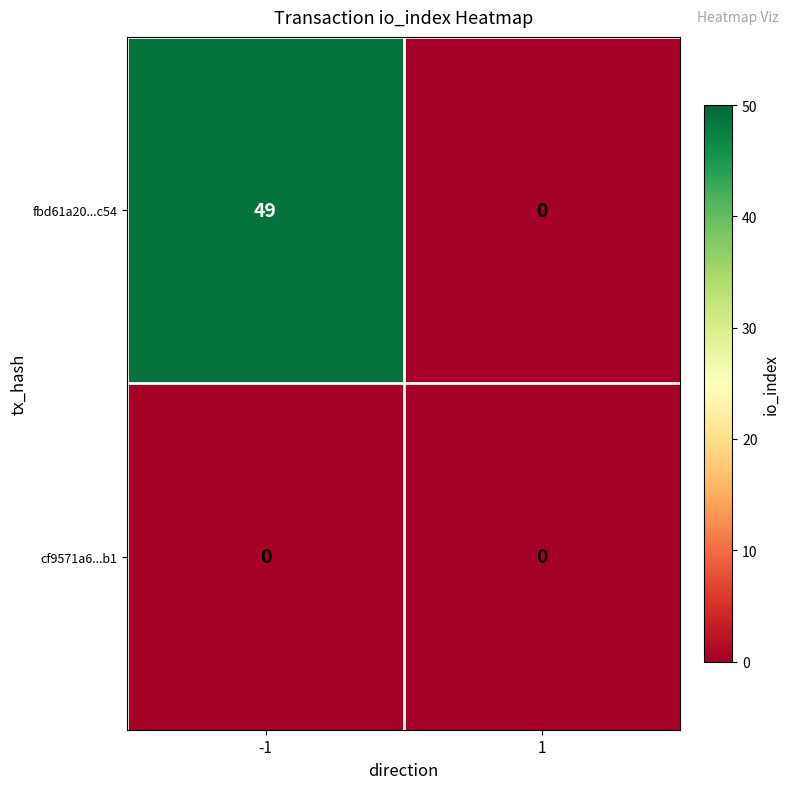

Between -1 and 1, which series saw the biggest shift?

fbd61a20...c54